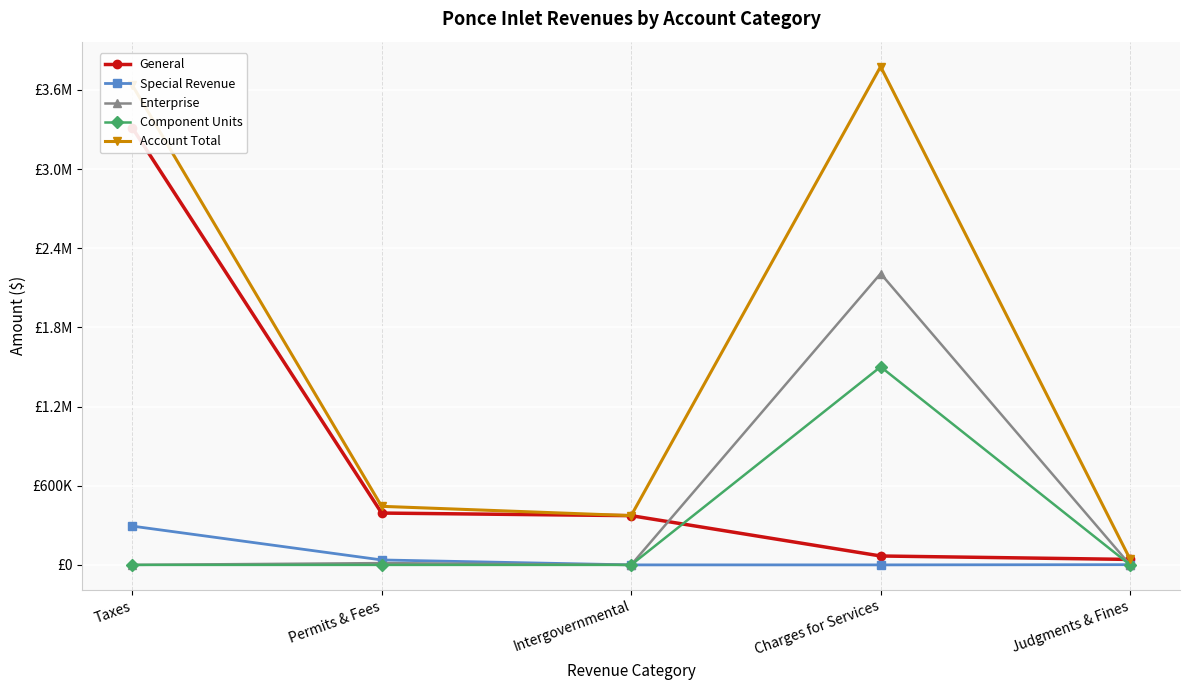

The value of Account Total at Judgments & Fines is 43006. True or false?

True